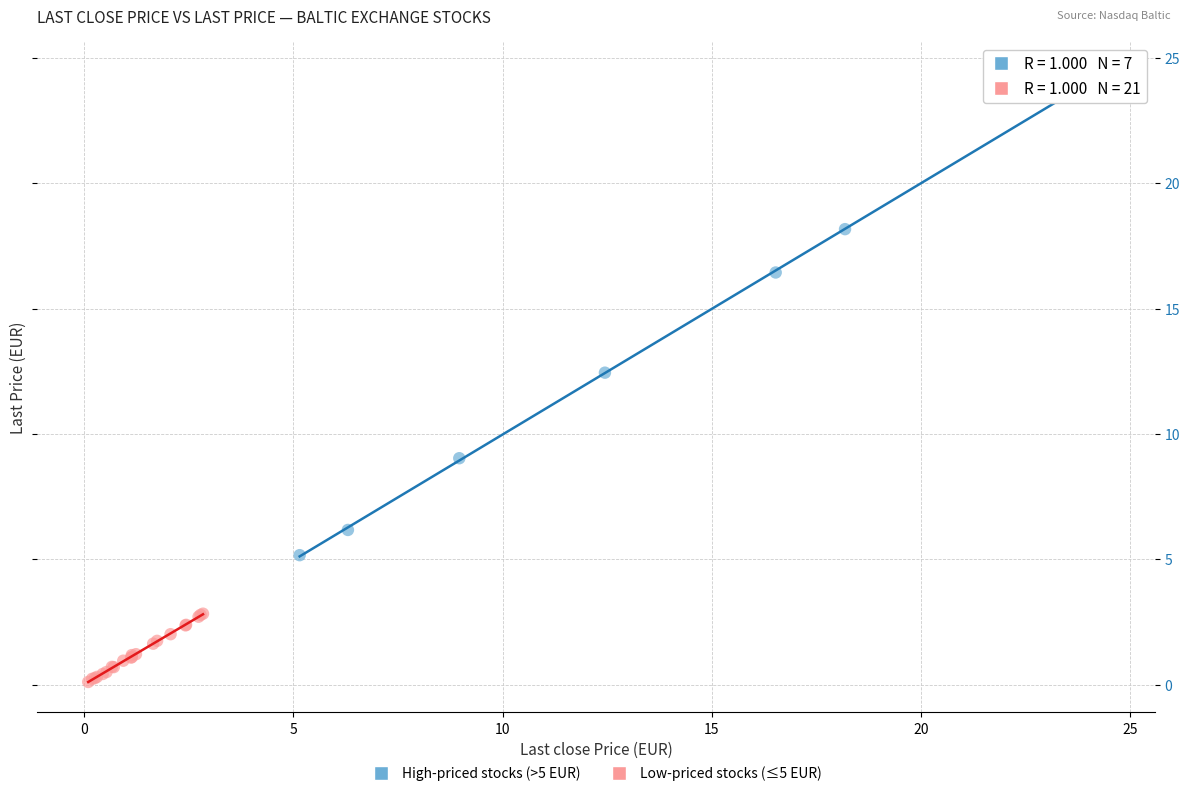

Which series reaches the maximum Y coordinate?

High-priced stocks (>5 EUR)